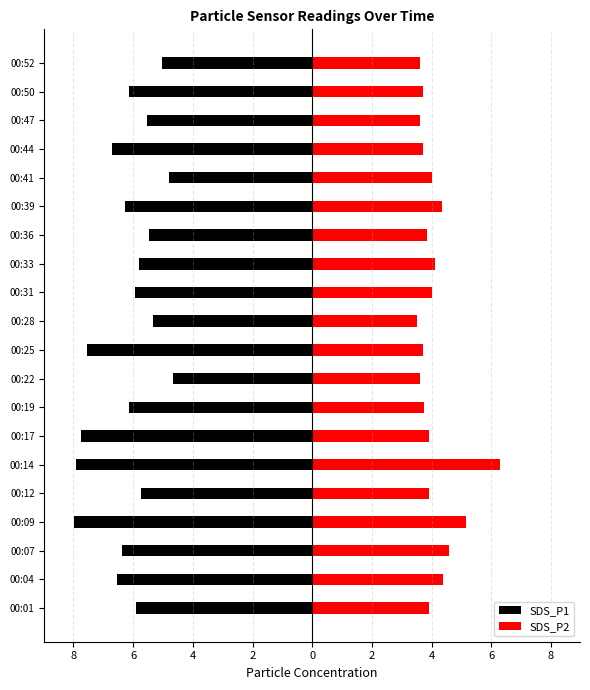

Is it true that SDS_P2 equals 3.9 at 00:17?

True